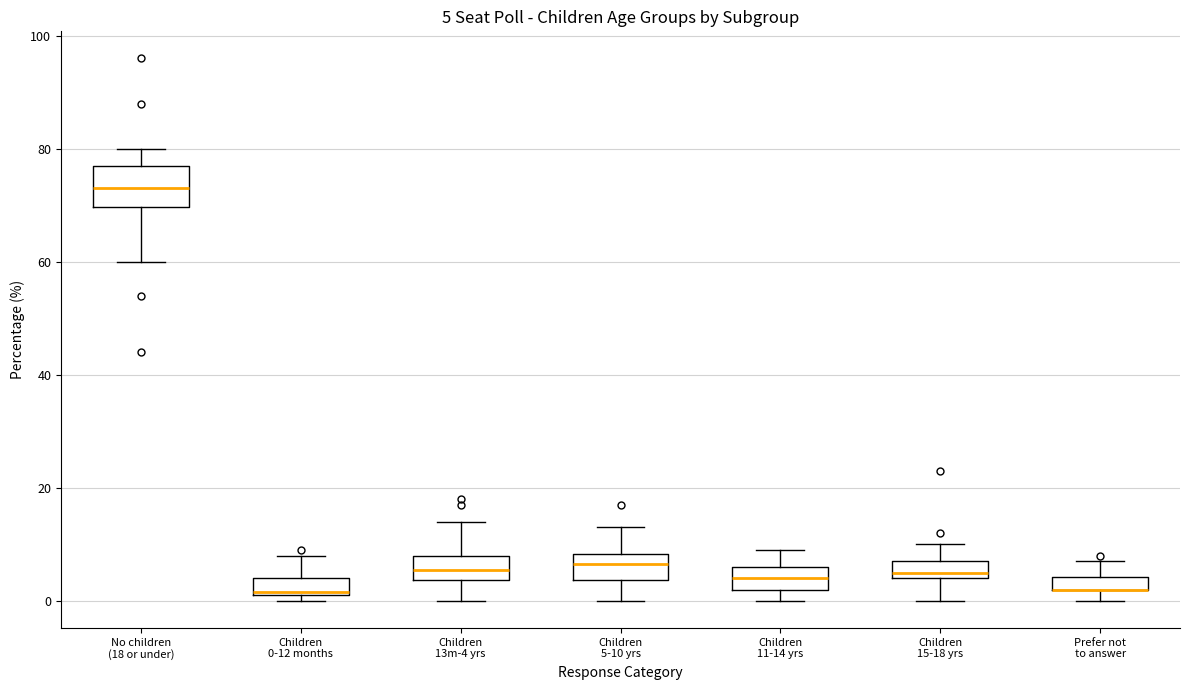

Which box is the tallest, from its lower edge to its upper edge?

No children (18 or under)